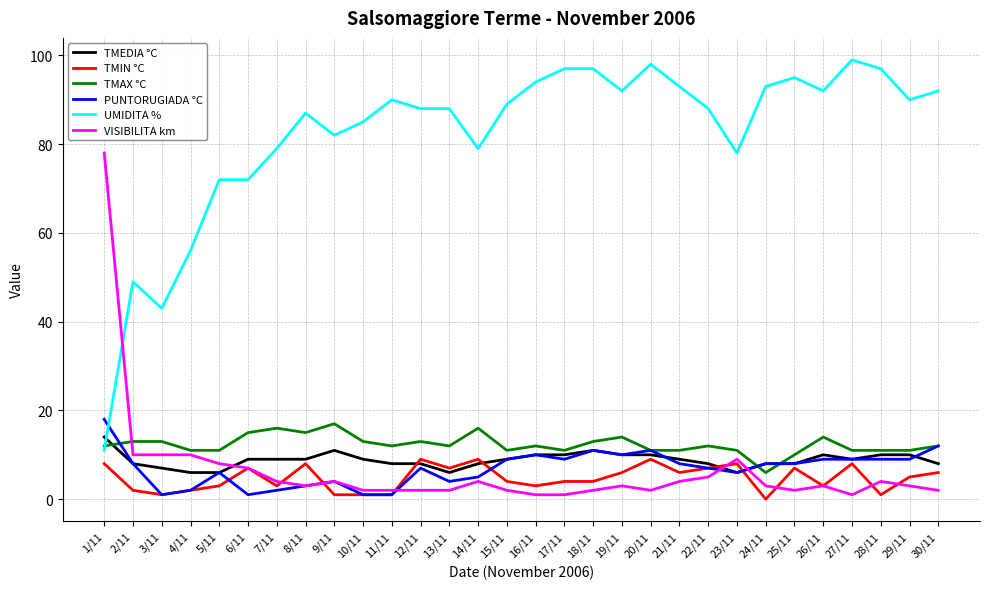

What is the highest value of the TMEDIA °C series?

14